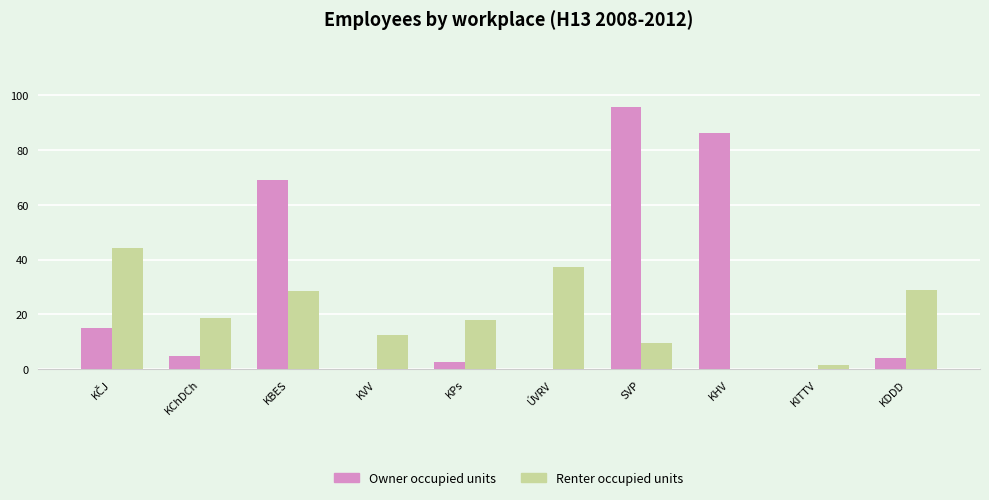

The value of Owner occupied units at KHV is 20.3. True or false?

False